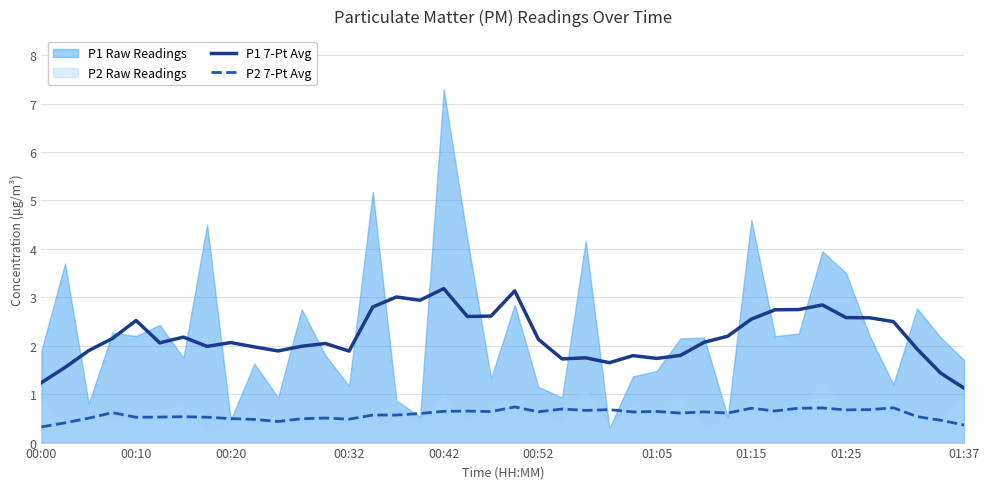

What is the sum of all P2 7-Pt Avg values?

23.3